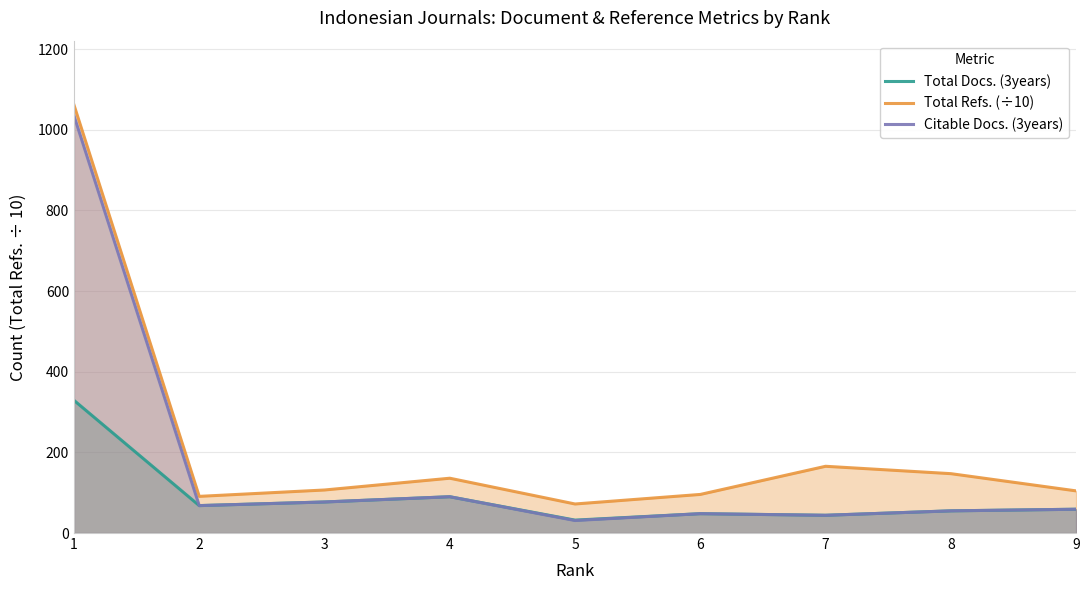

The Total Docs. (3years) series shows 16.9 at 5. True or false?

False